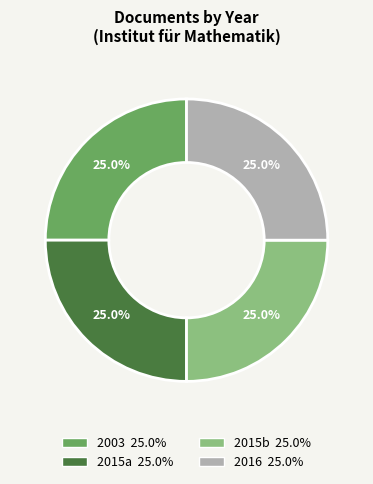

Does any single category account for the majority?

No